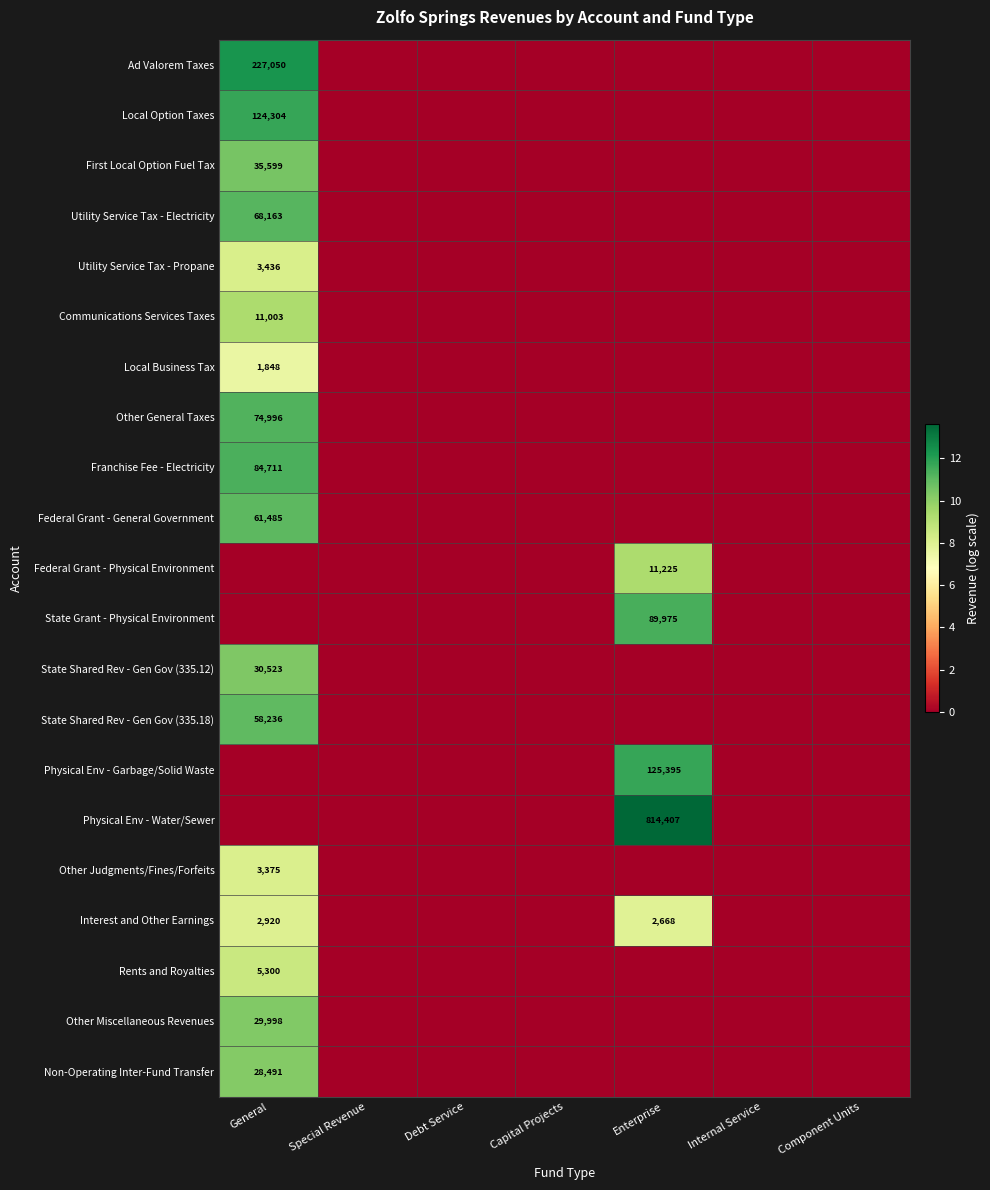

The Federal Grant - Physical Environment series shows 16309 at Enterprise. True or false?

False